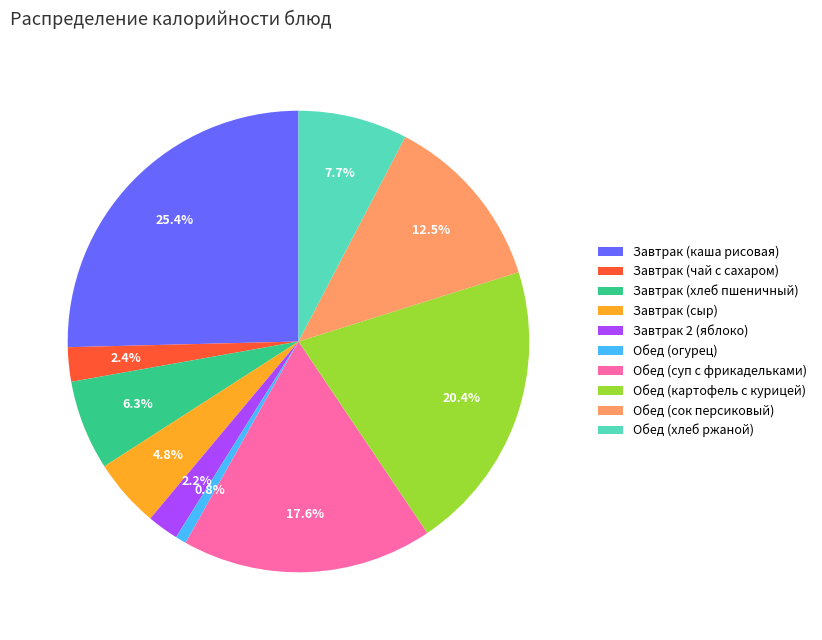

Which category has the smallest portion of the pie?

Обед (огурец)